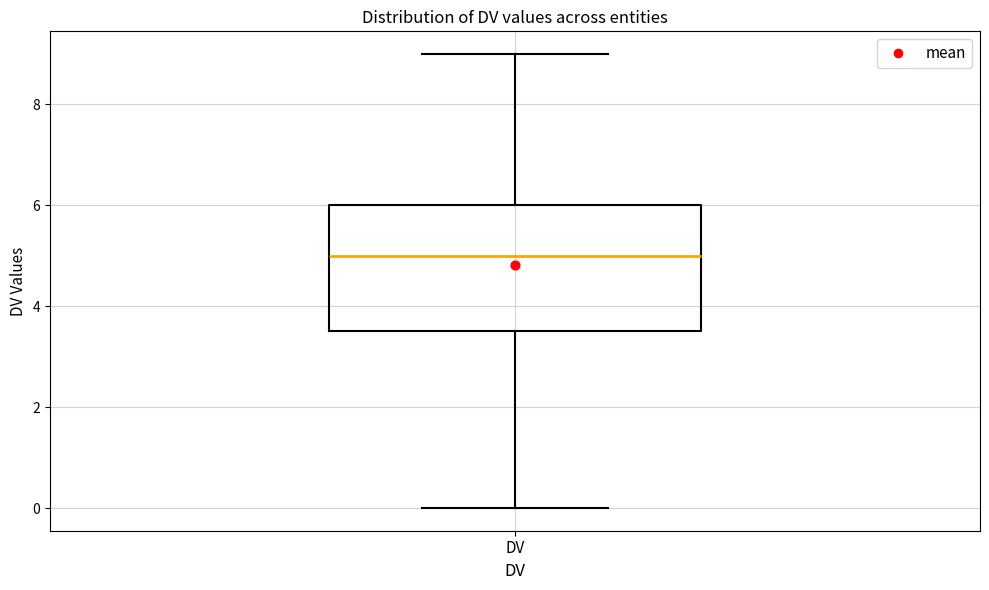

Read this box plot against the y-axis: the position of the median line, the range covered by the box, and the ends of both whiskers. The values are not printed on the chart, so give them approximately, as read against the axis.

median 5.0, box 3.6 to 6.0, whiskers 0.0 to 9.0